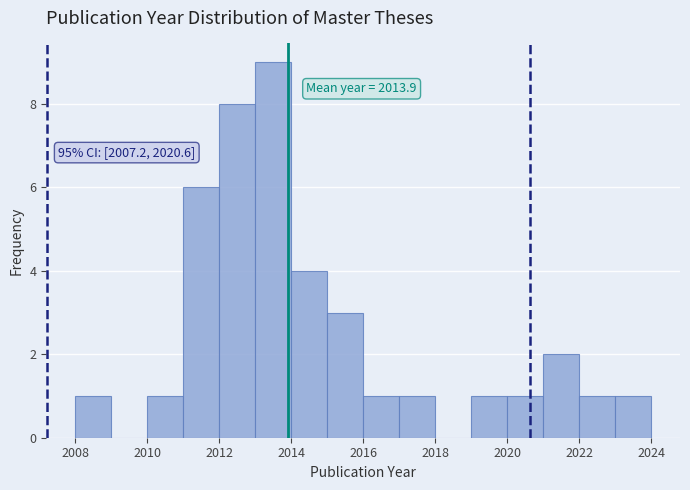

Which range on the x-axis has the tallest bar?

2013 to 2014